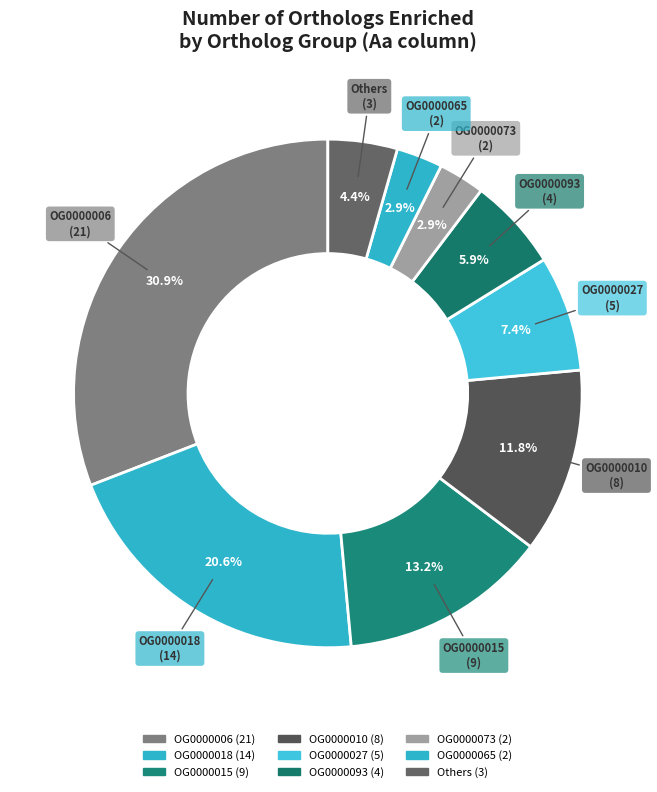

Count the number of slices in the pie.

9